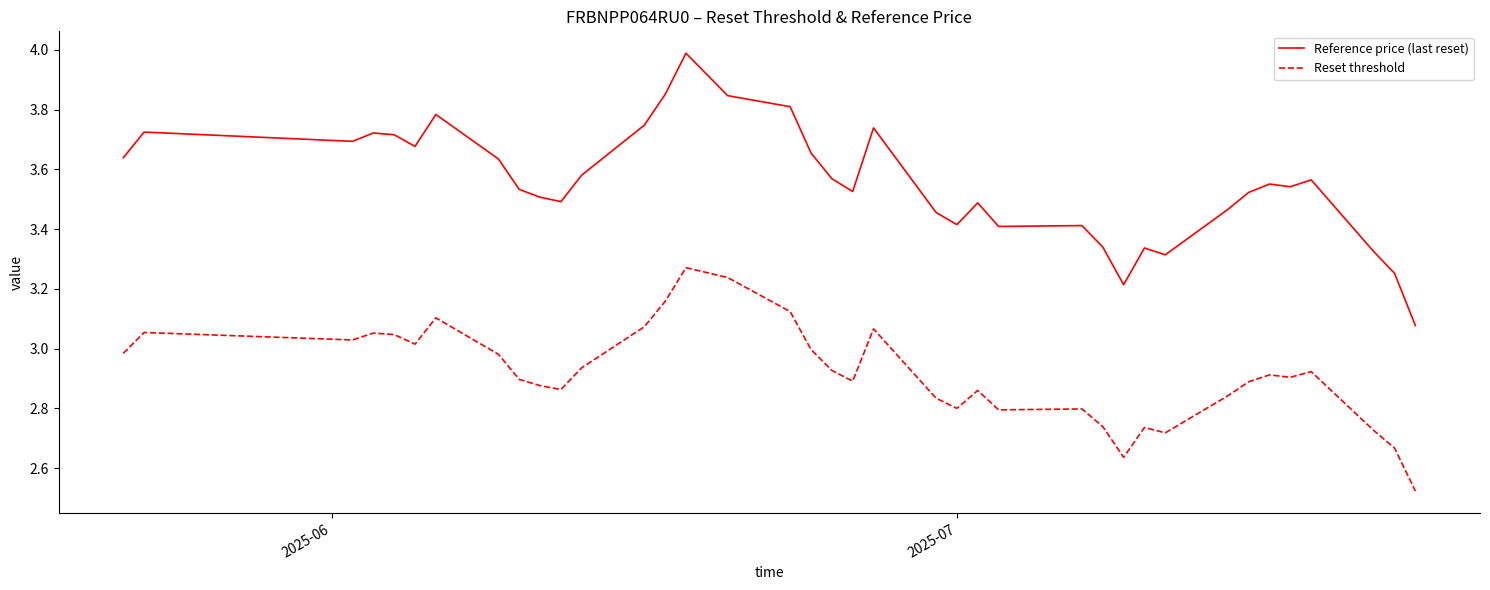

In Reference price (last reset), how many points are higher than both neighbors (excluding endpoints)?

9